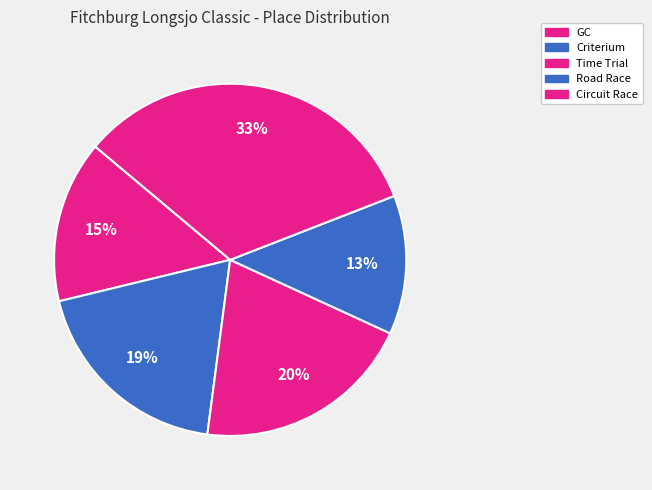

How many segments does this pie chart have?

5